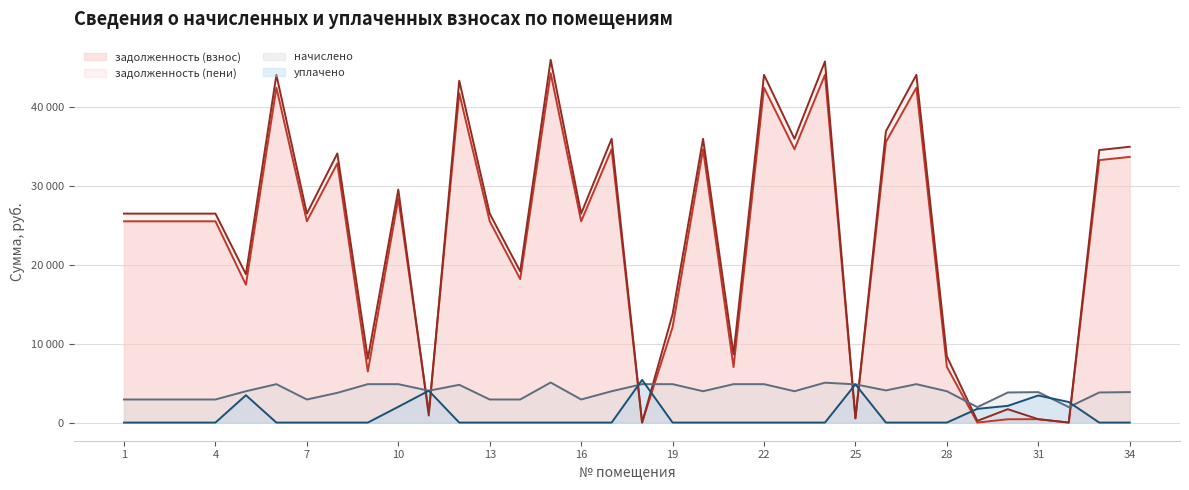

At 29, list the series in order from smallest to largest.

задолженность (взнос), задолженность (пени), уплачено, начислено